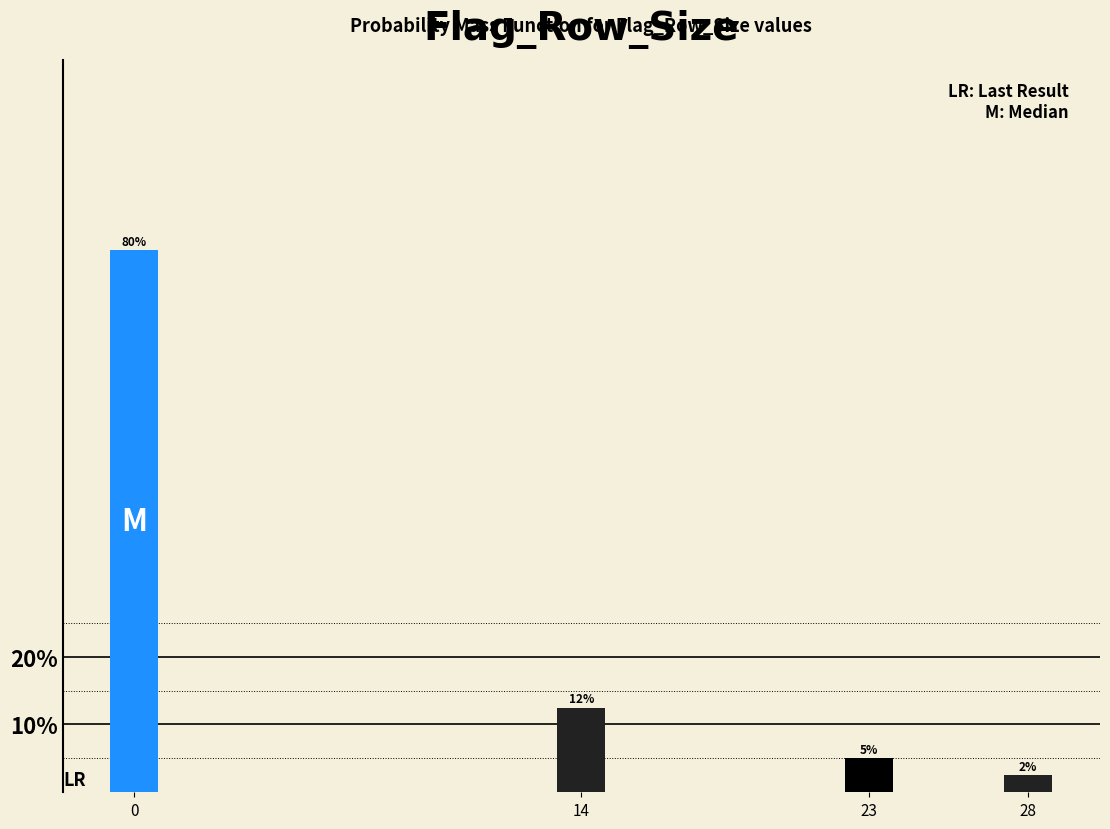

What is the change in value from 0 to 23?

-75.0